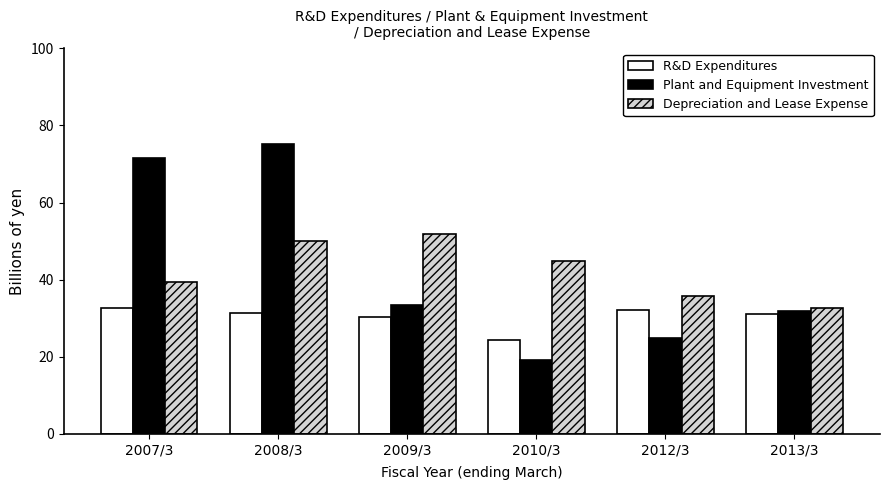

Is it true that R&D Expenditures equals 9.9 at 2007/3?

False